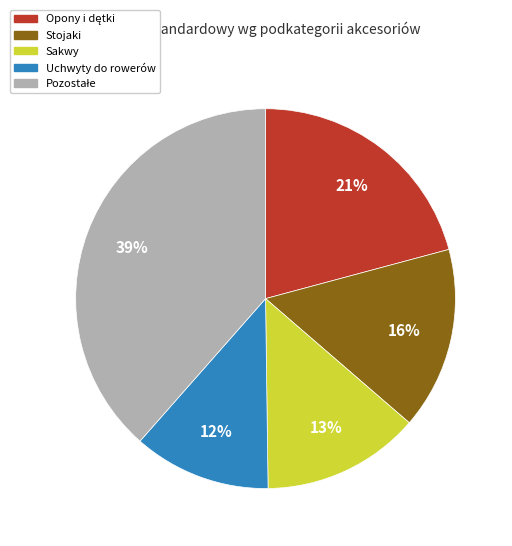

To the nearest percent, what is the difference between the largest and smallest slice percentages?

27%